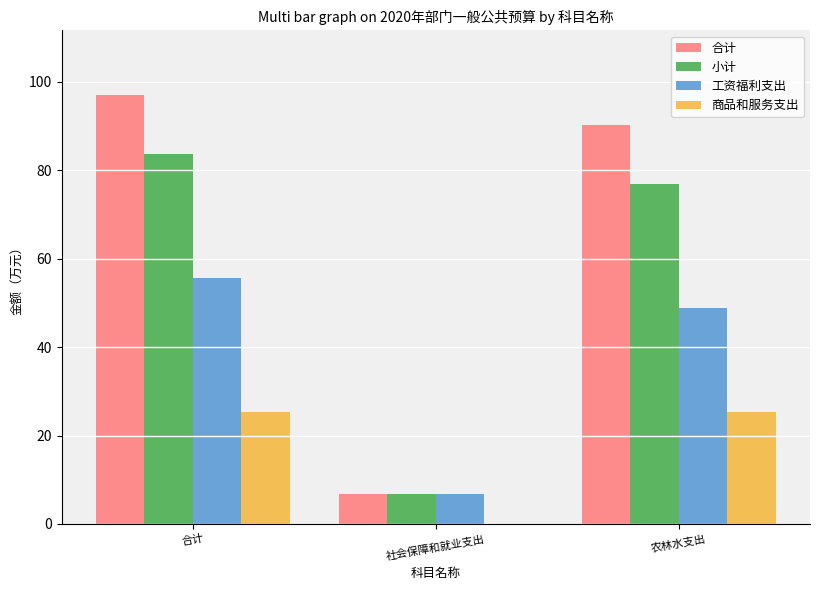

What is the sum of all 小计 values?

167.5